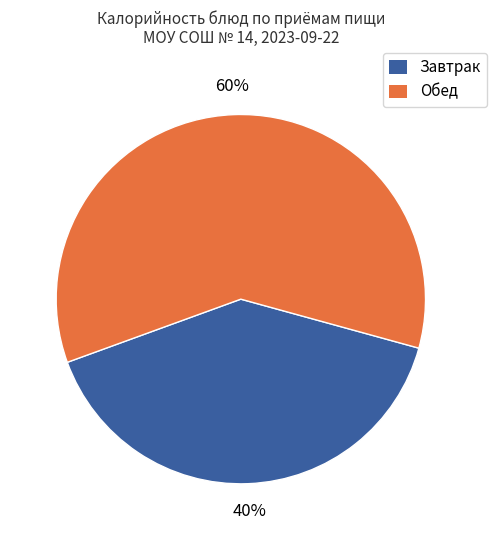

Do Завтрак and Обед together represent more than half of the pie?

Yes